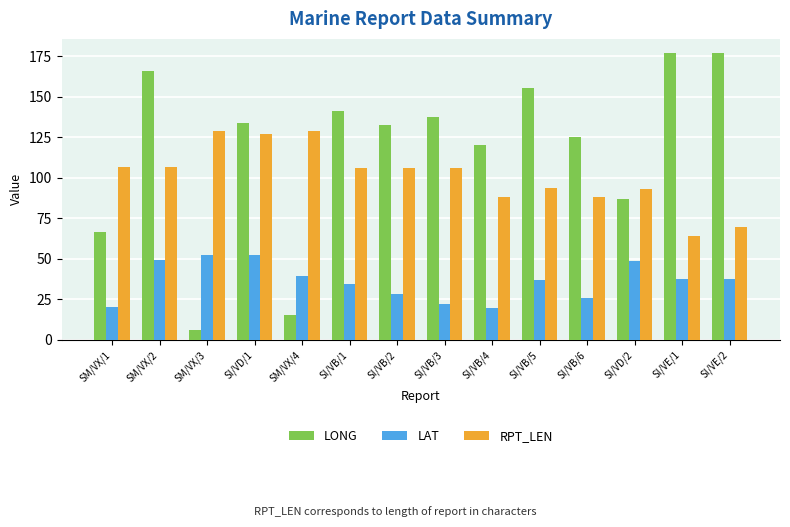

Count the number of data series in this chart.

3